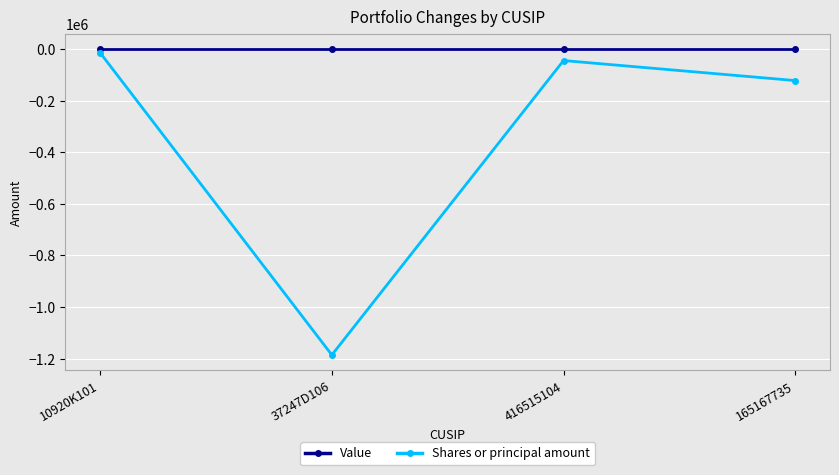

Which series has the largest total across all categories?

Value